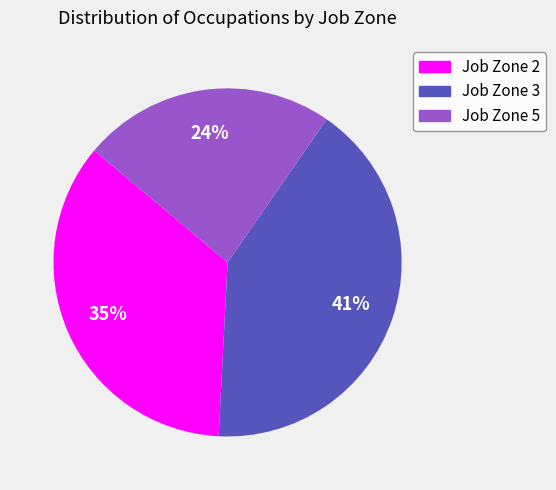

What is the ratio of the value at Job Zone 2 to the value at Job Zone 5?

1.5